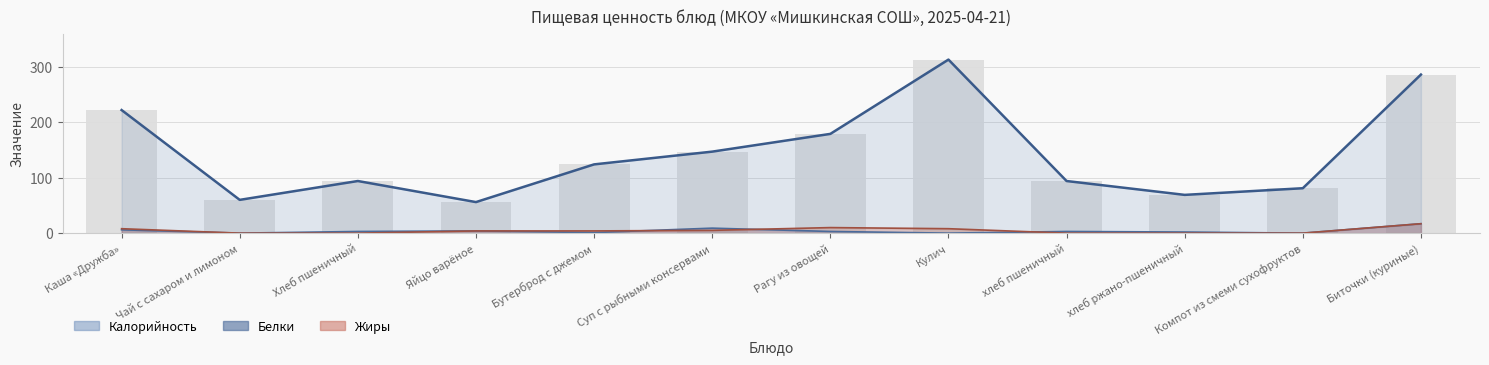

True or false: Жиры has a value of 8 at Каша «Дружба».

True